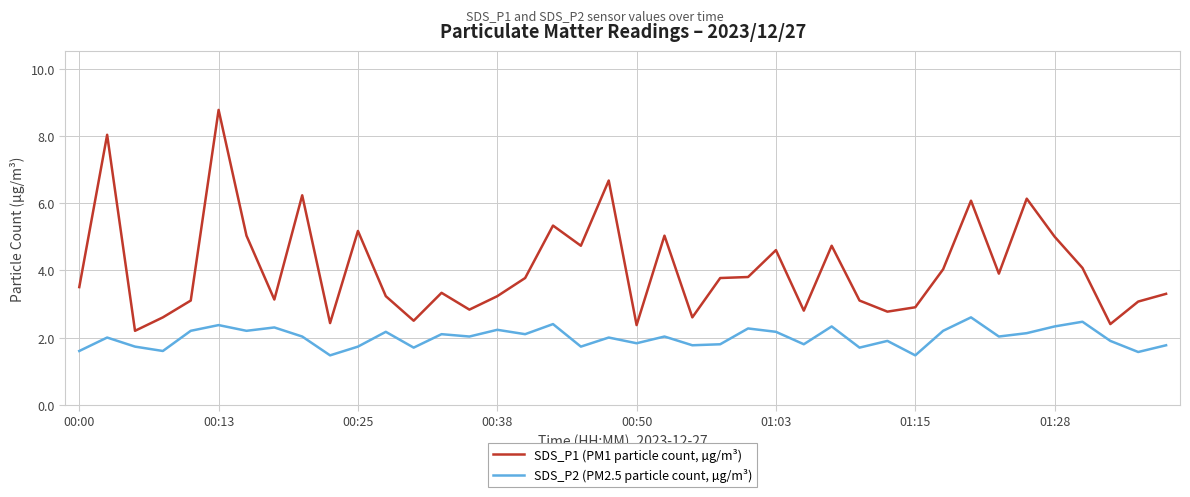

In SDS_P1 (PM1 particle count, µg/m³), how many points are higher than both neighbors (excluding endpoints)?

12